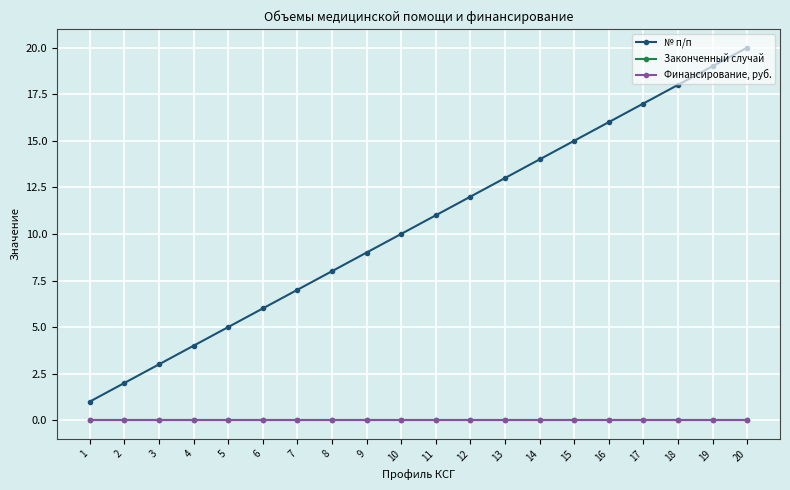

Which has a higher value, 9 or 14?

14